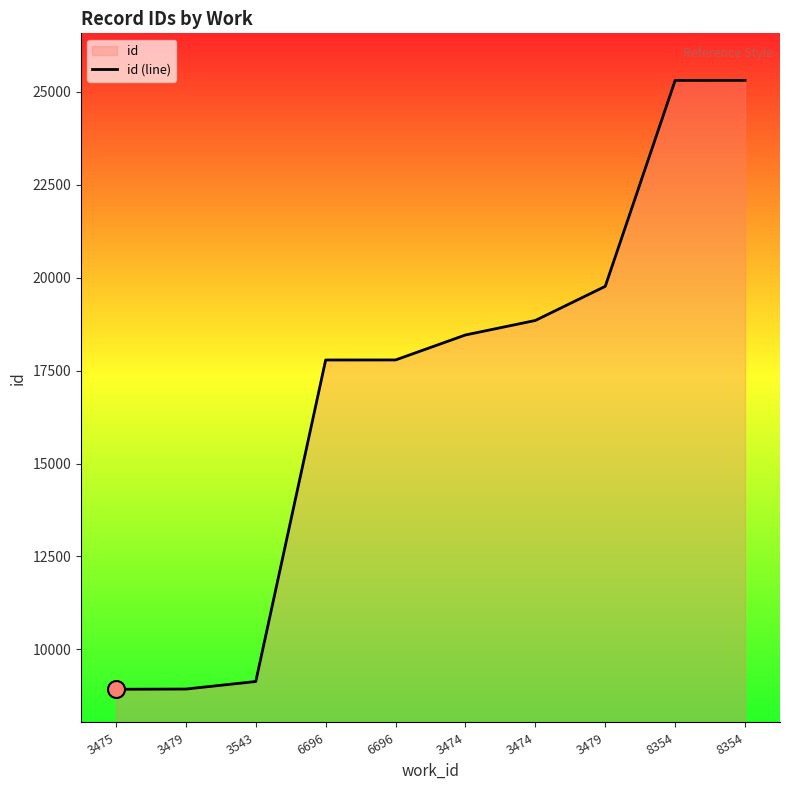

What is the change in value from 3479 to 6696?

+8851